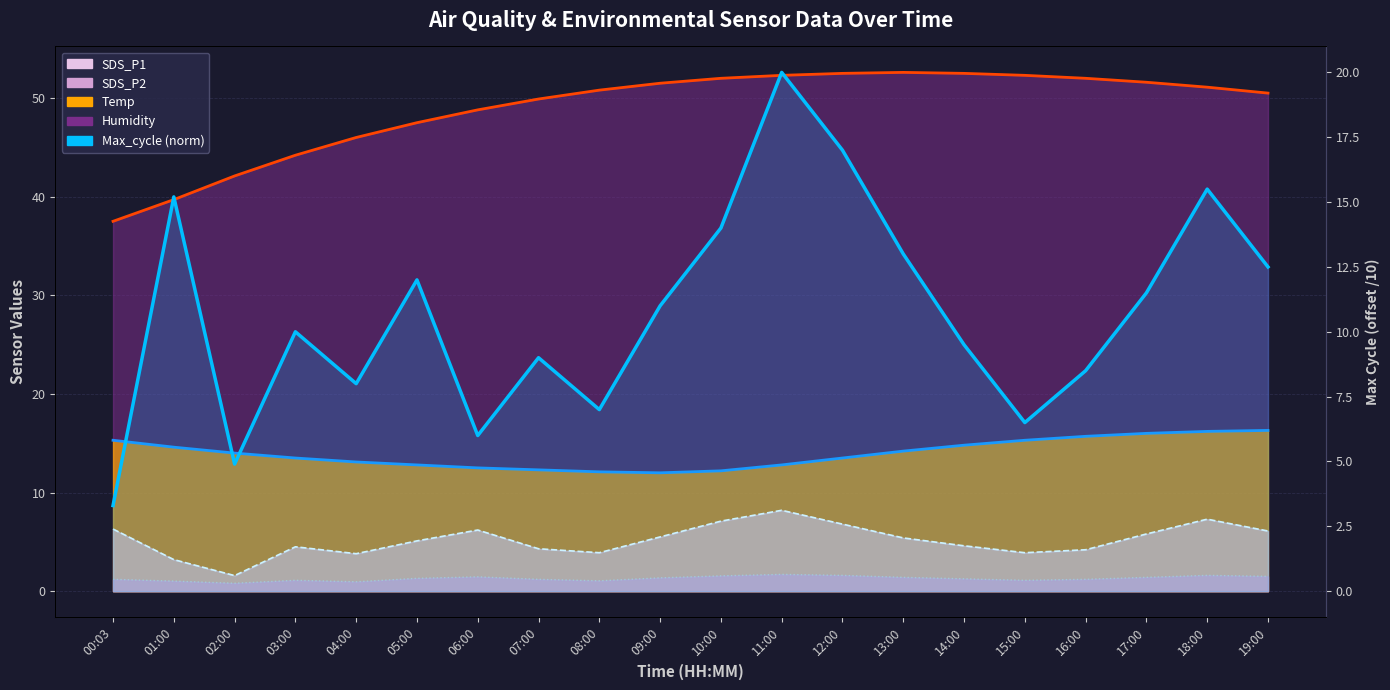

Which label corresponds to the smallest value in the chart?

00:03